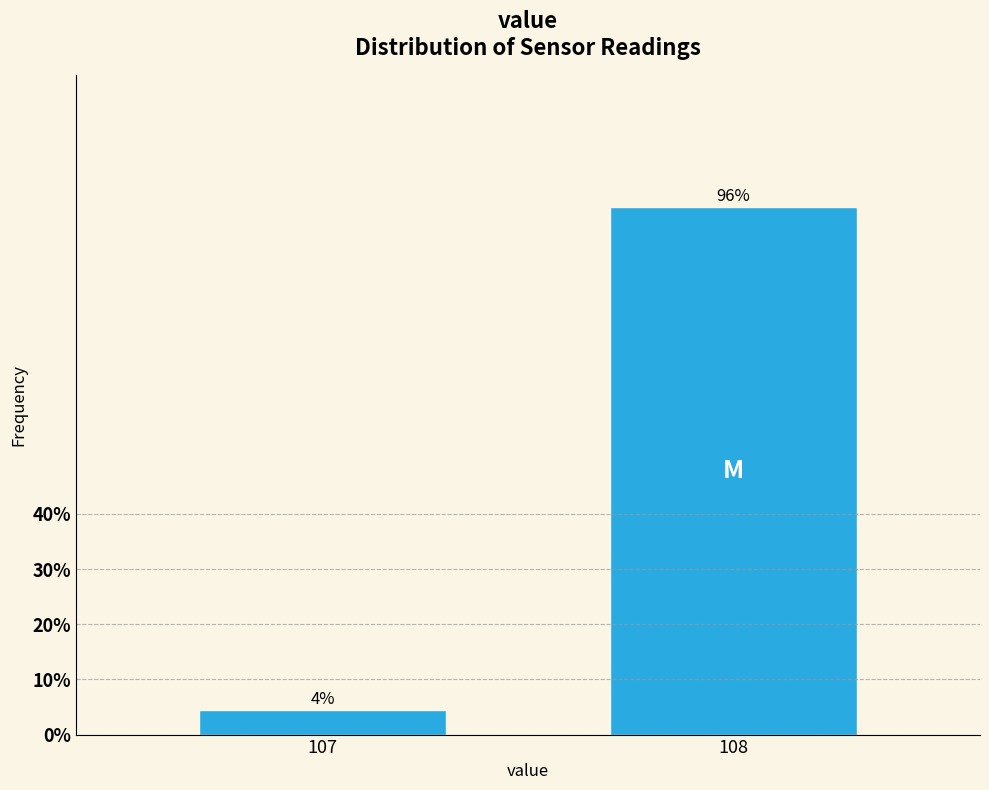

The chart shows a value of 4.4 at 107. True or false?

True